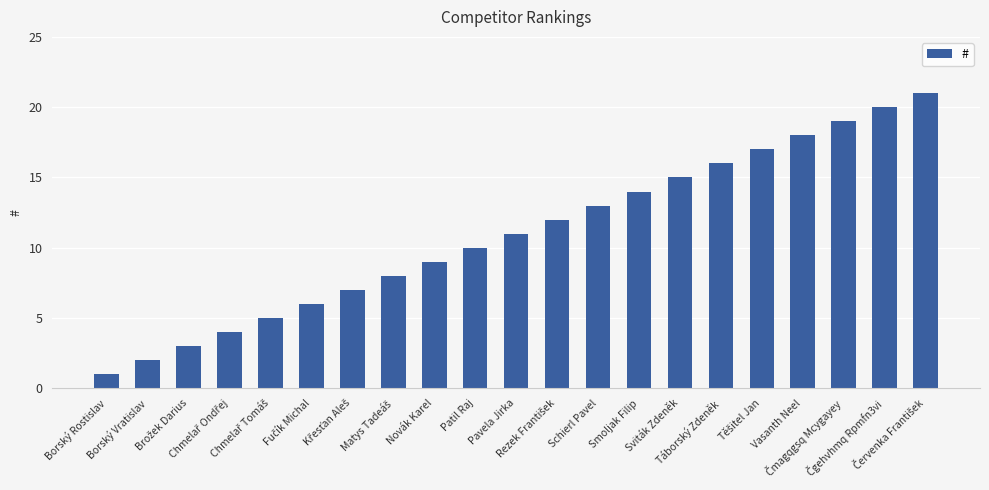

What is the sum of all values?

231